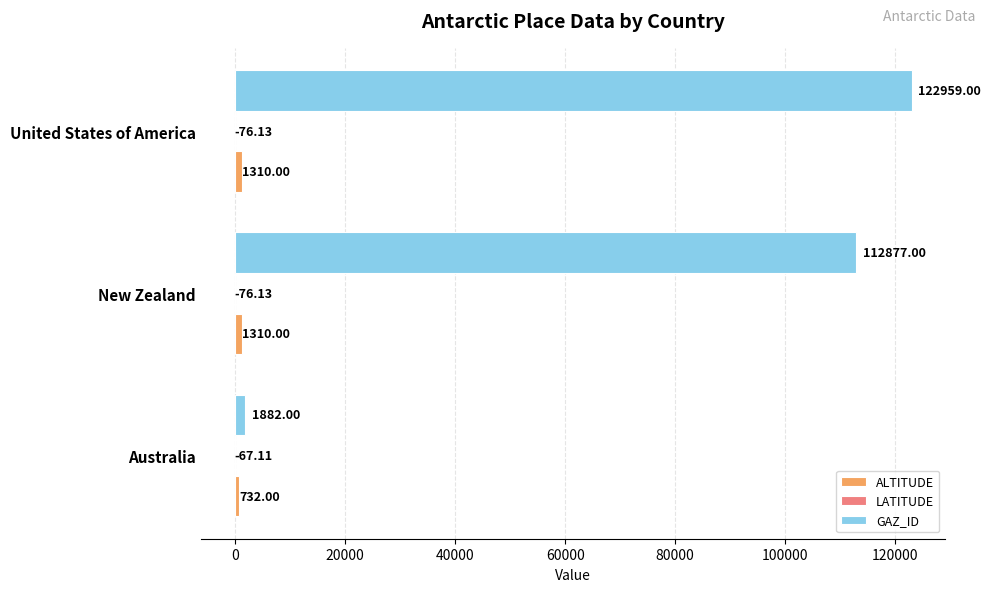

What is the sum of all GAZ_ID values?

237718.0